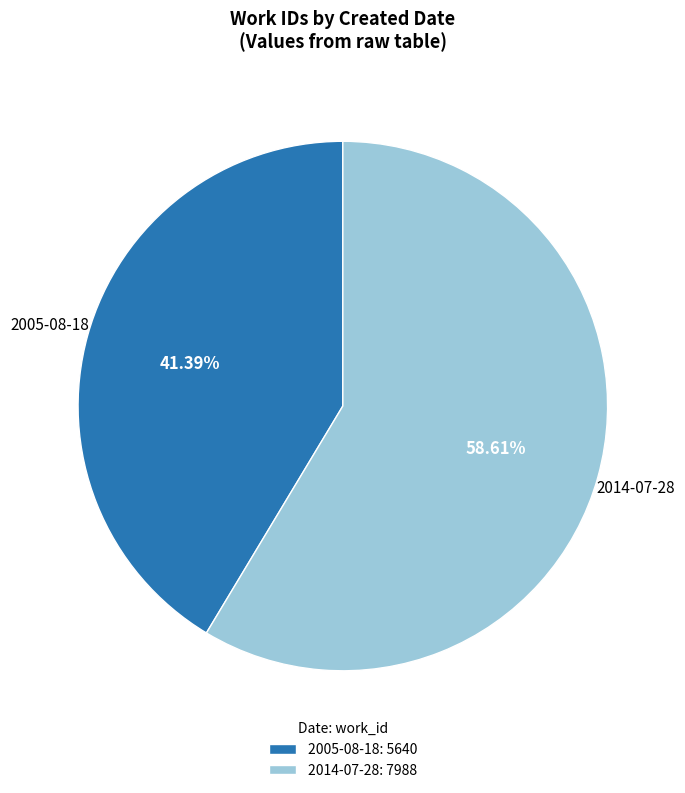

How many slices are in this pie chart?

2